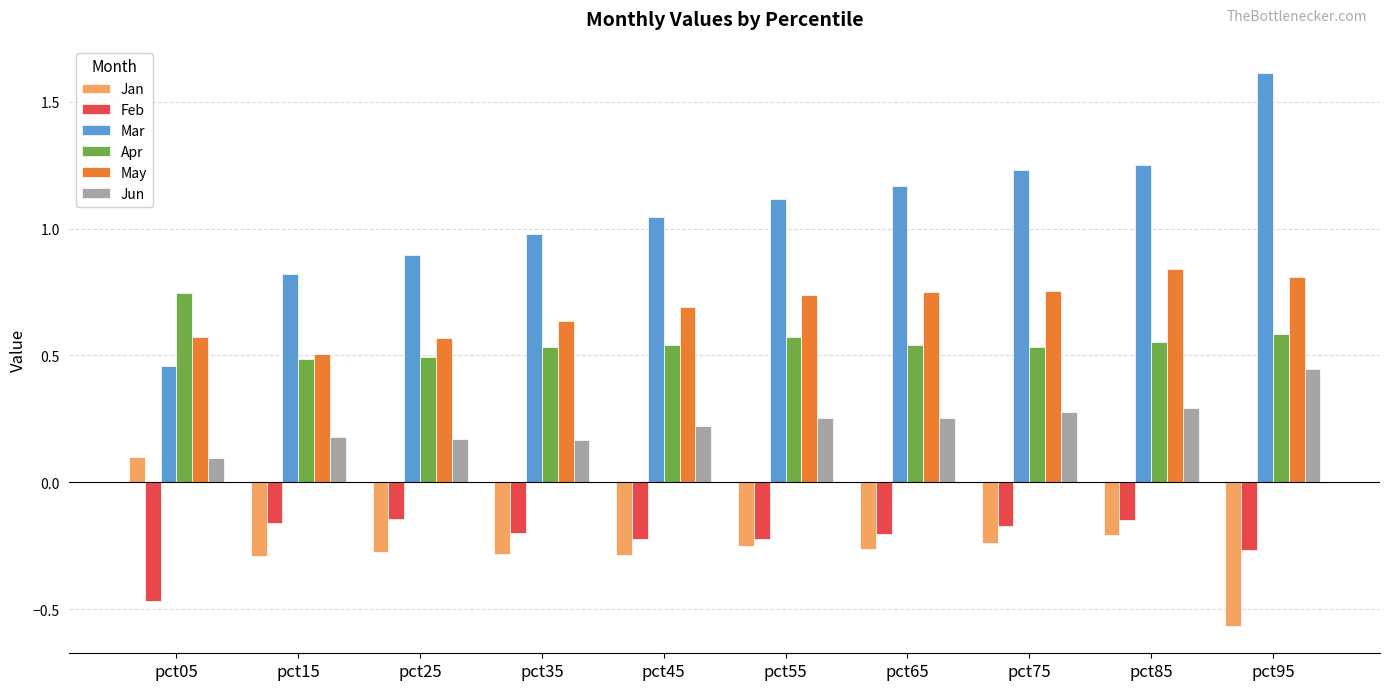

How many bars are there in each group?

6